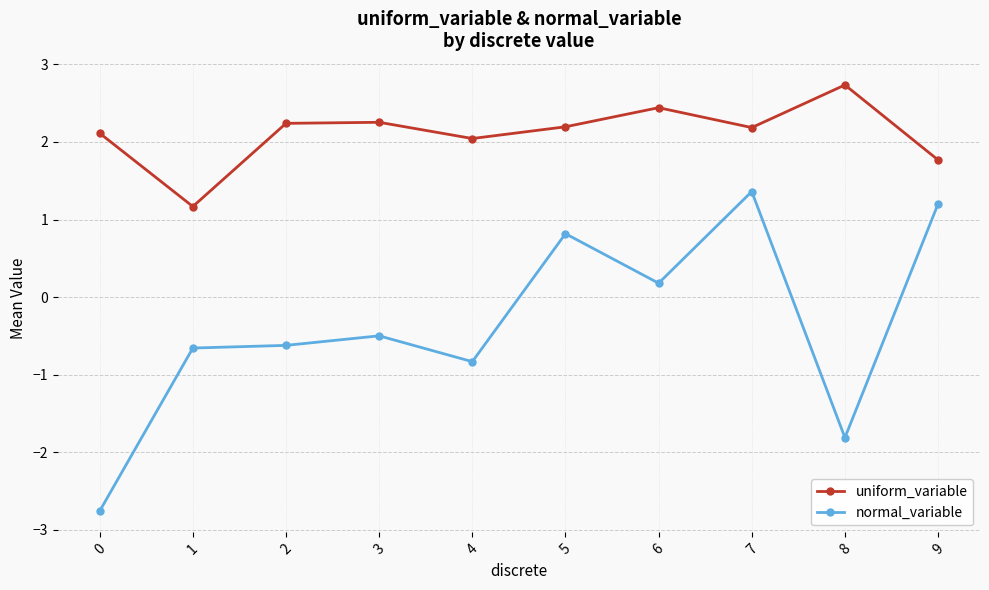

Rank the series at 7 from highest to lowest value.

uniform_variable, normal_variable